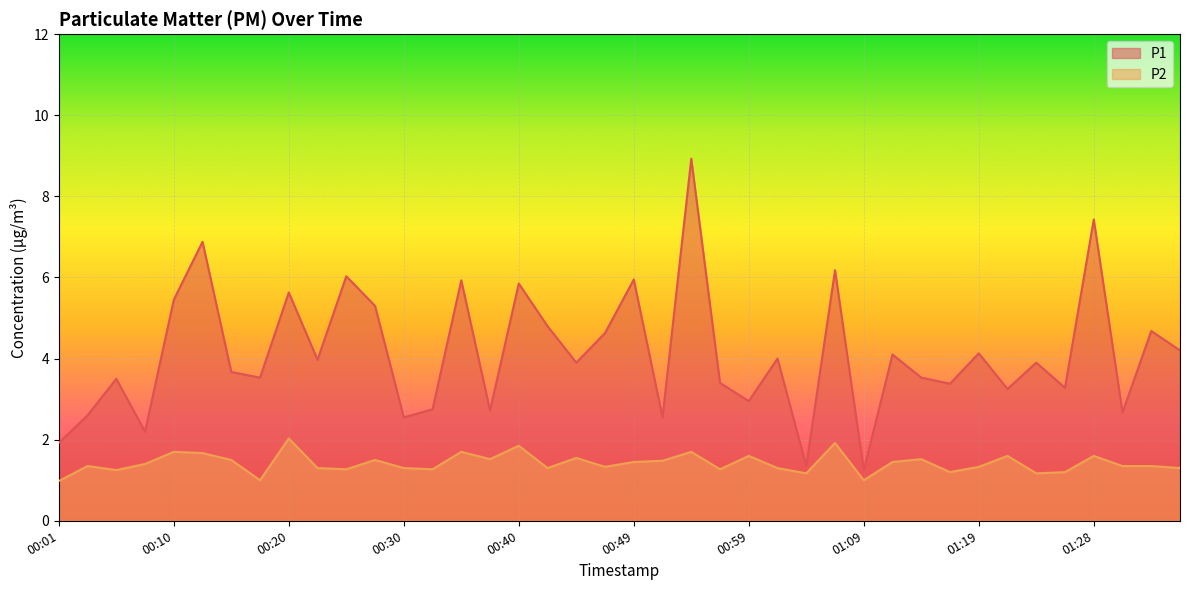

How many interior local valleys does the P2 series have?

12